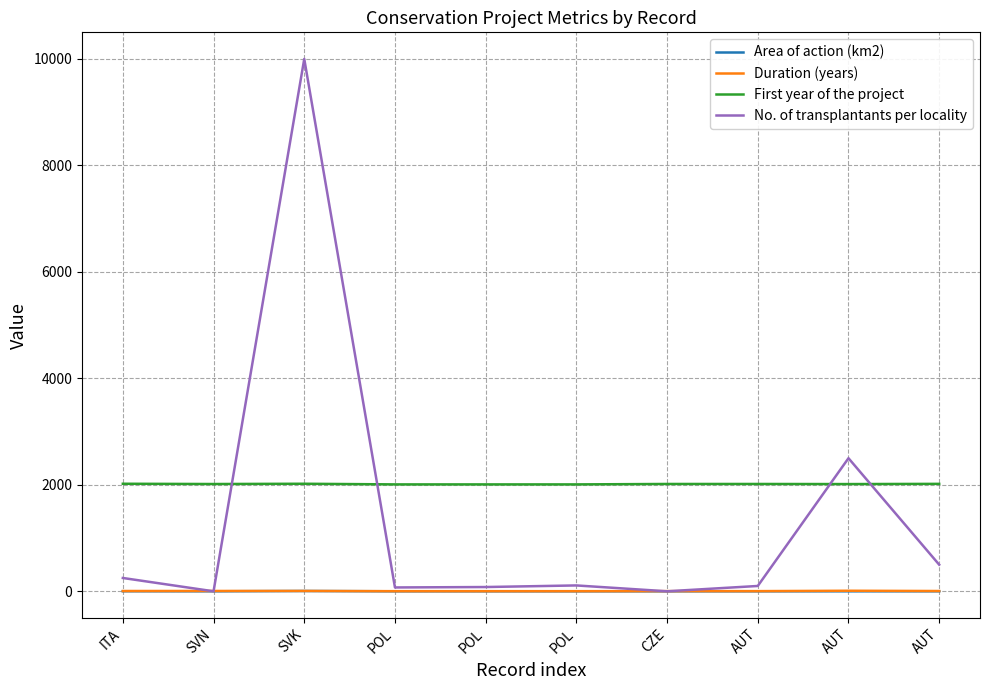

Does the chart have visible grid lines?

Yes